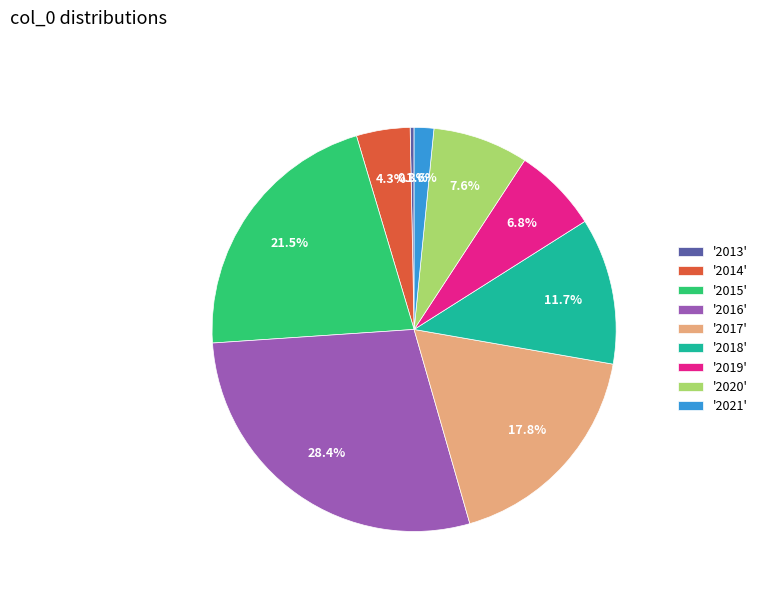

Count the number of slices in the pie.

9